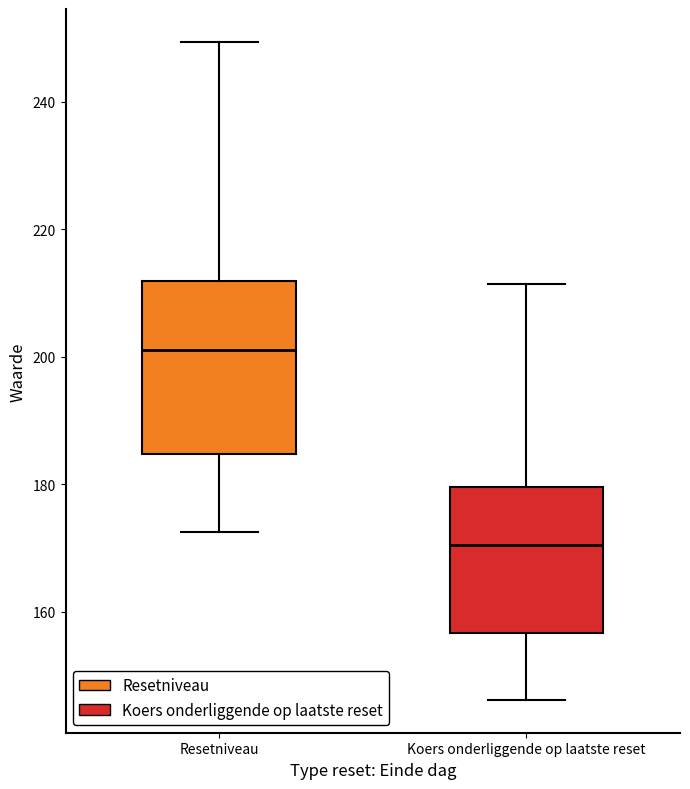

Which box's median line is the lowest?

Koers onderliggende op laatste reset